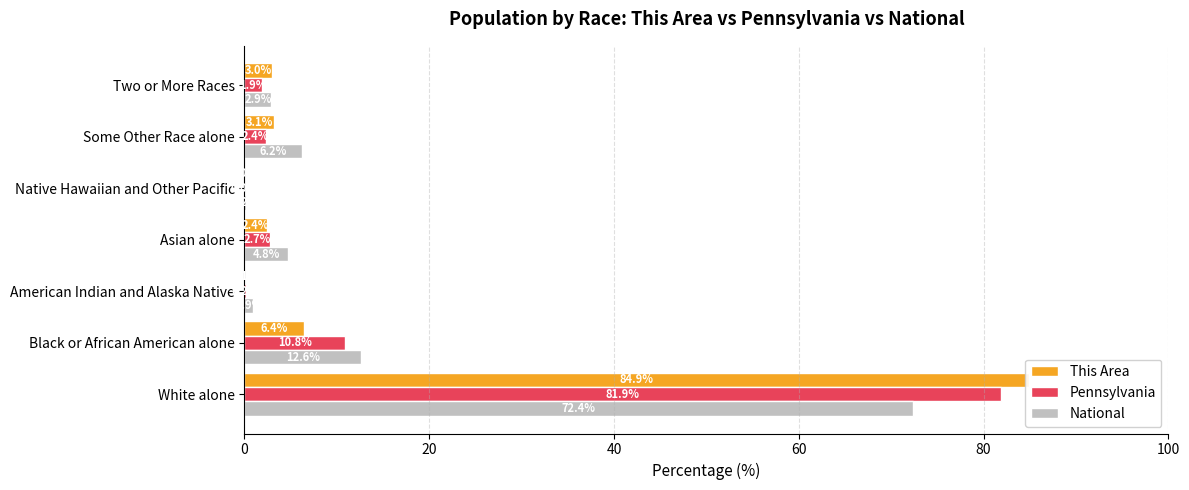

What is the value of the This Area bar at the 1st from the left?

84.9